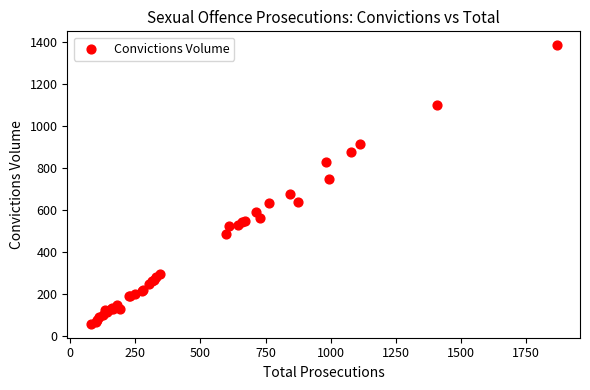

What Y value in the scatter plot is closest to 722?

747